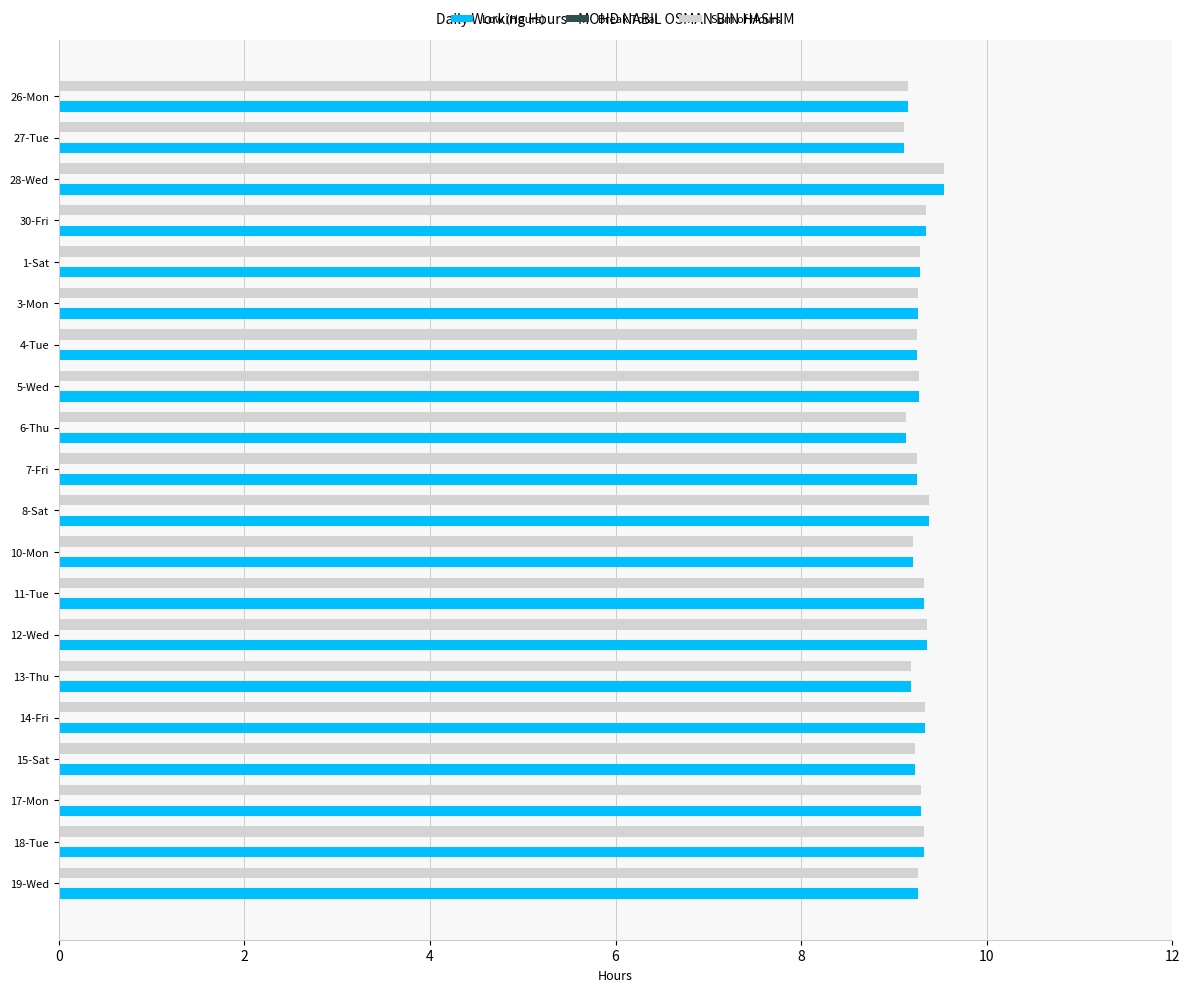

What is the maximum value shown in the chart?

9.5